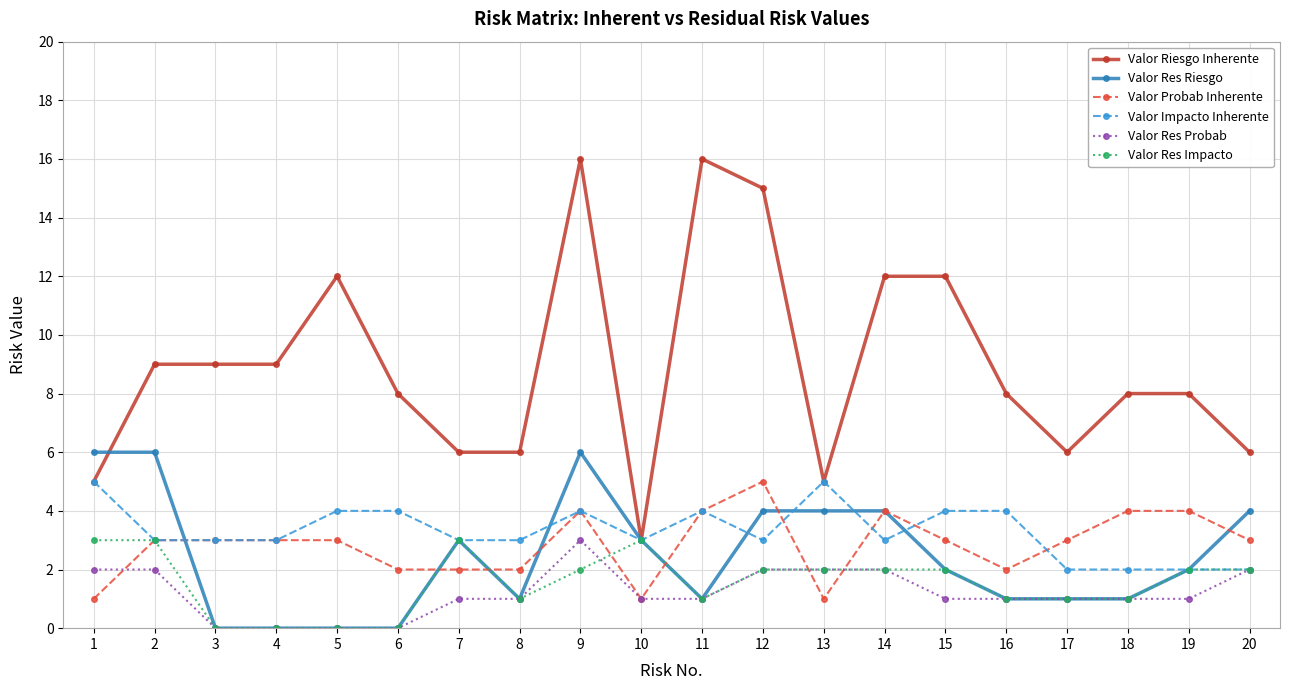

At which category is the sum across all series the highest?

9